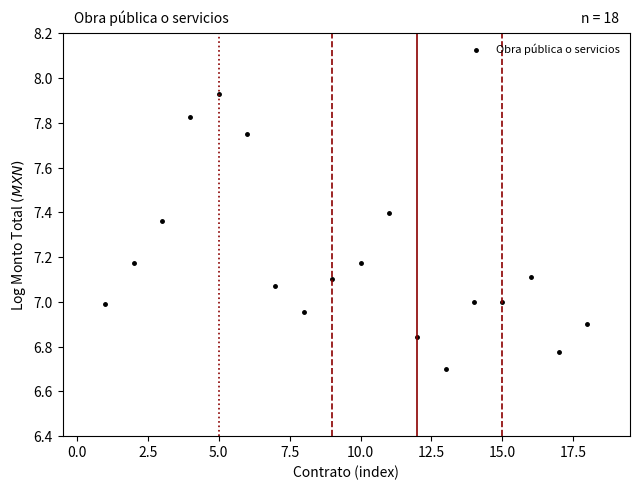

What is the range of Y values (max minus min)?

1.2